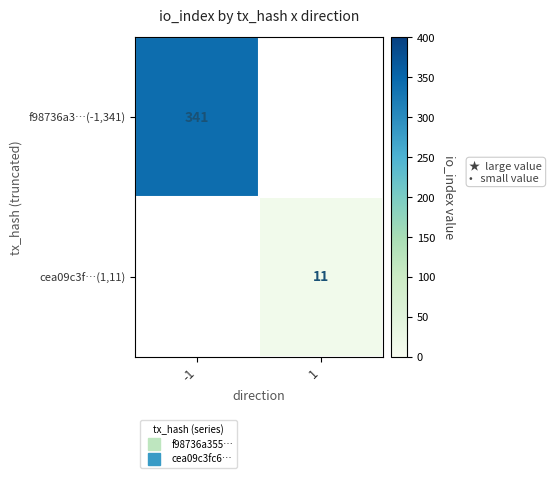

At -1, list the series in order from largest to smallest.

f98736a3…(-1,341), cea09c3f…(1,11)